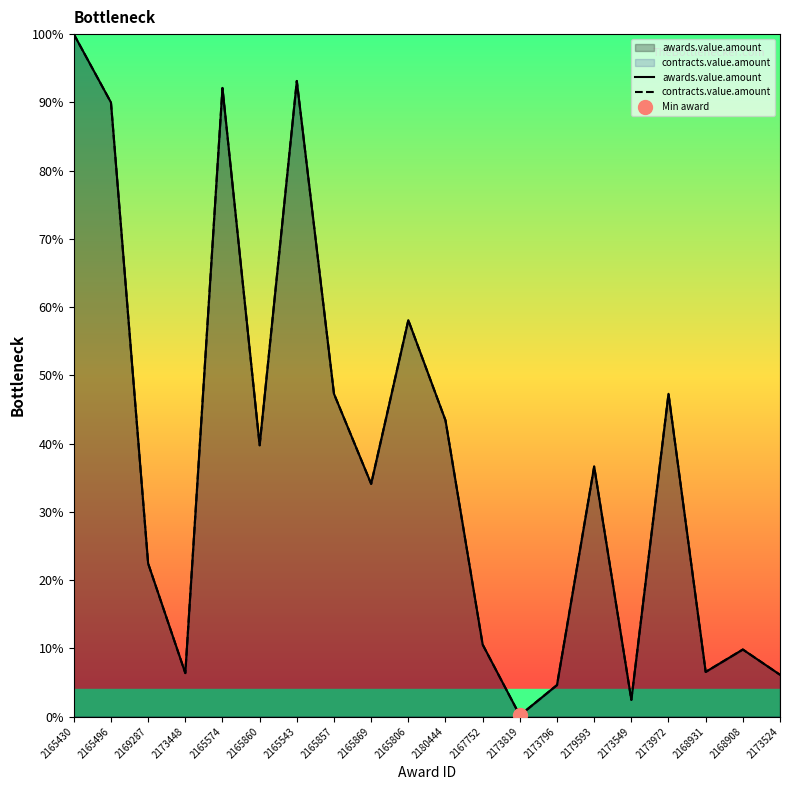

What is the label of the 10th point from the right?

2180444